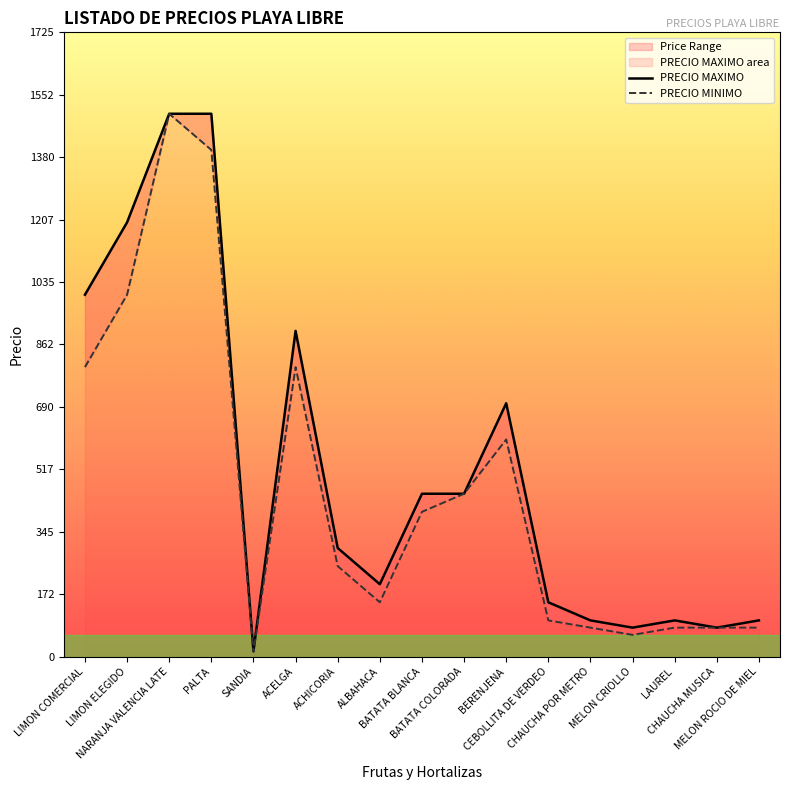

Is it true that PRECIO MINIMO equals 600 at BERENJENA?

True